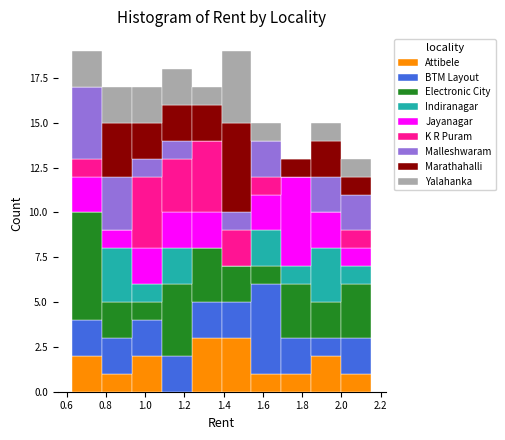

Reading left to right, transcribe this chart: for each stacked bar, give the range it covers on the x-axis and its total height. Neither the bar edges nor the heights are printed on the chart, so give them approximately, as read against the axes.

0.630 to 0.782: 19
0.782 to 0.934: 17
0.934 to 1.086: 17
1.086 to 1.238: 18
1.238 to 1.390: 17
1.390 to 1.542: 19
1.542 to 1.694: 15
1.694 to 1.846: 13
1.846 to 1.998: 15
1.998 to 2.150: 13